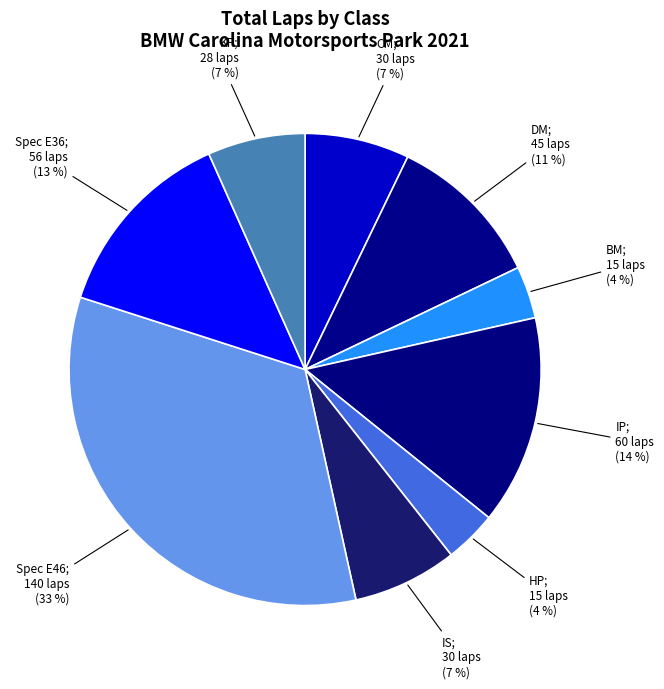

How many slices are in this pie chart?

9